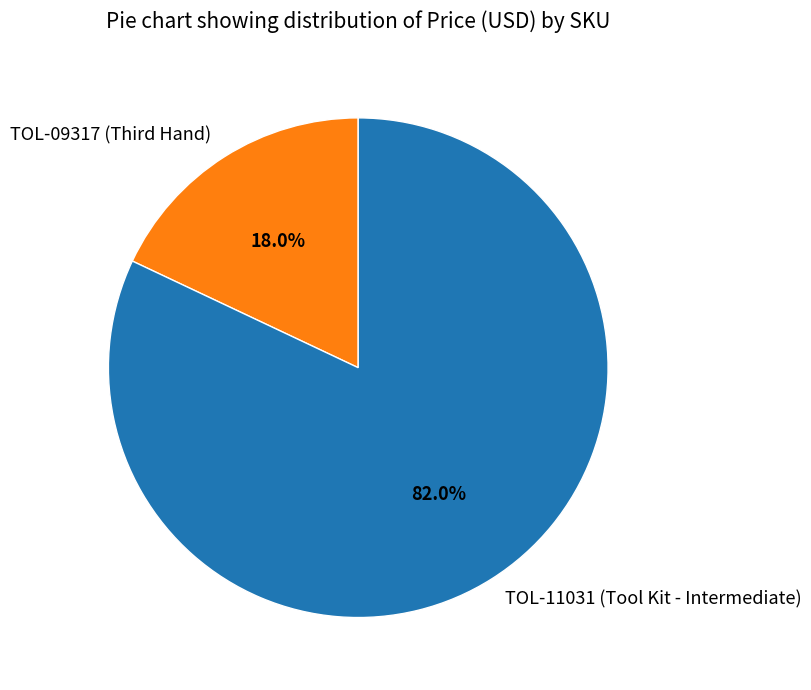

To the nearest percent, what is the average slice percentage?

50%